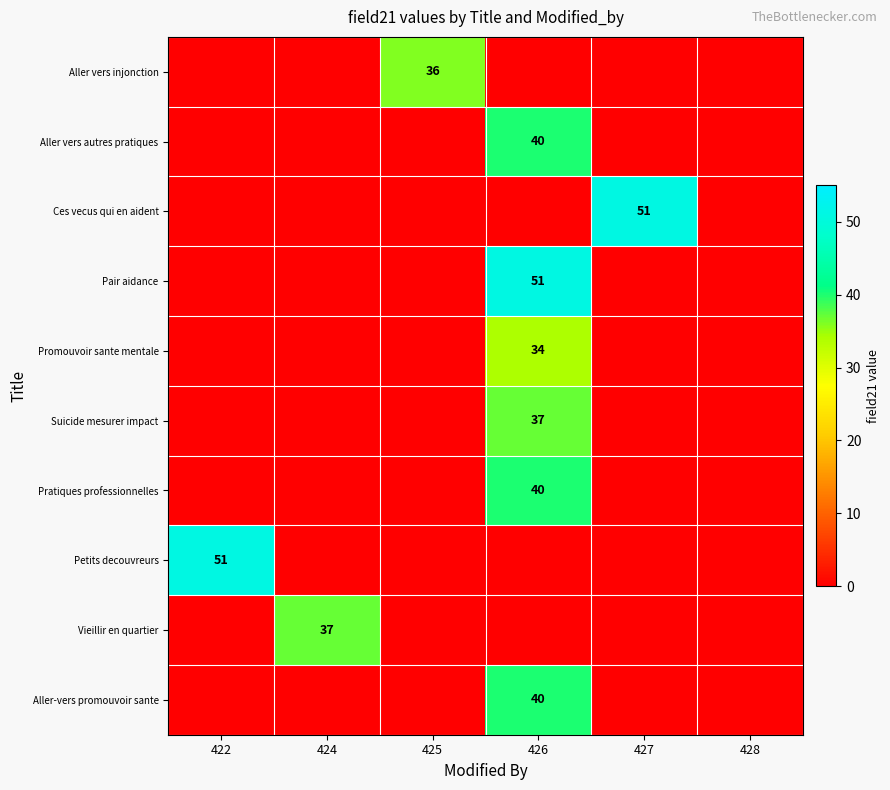

The Aller vers autres pratiques series shows 40 at 426. True or false?

True